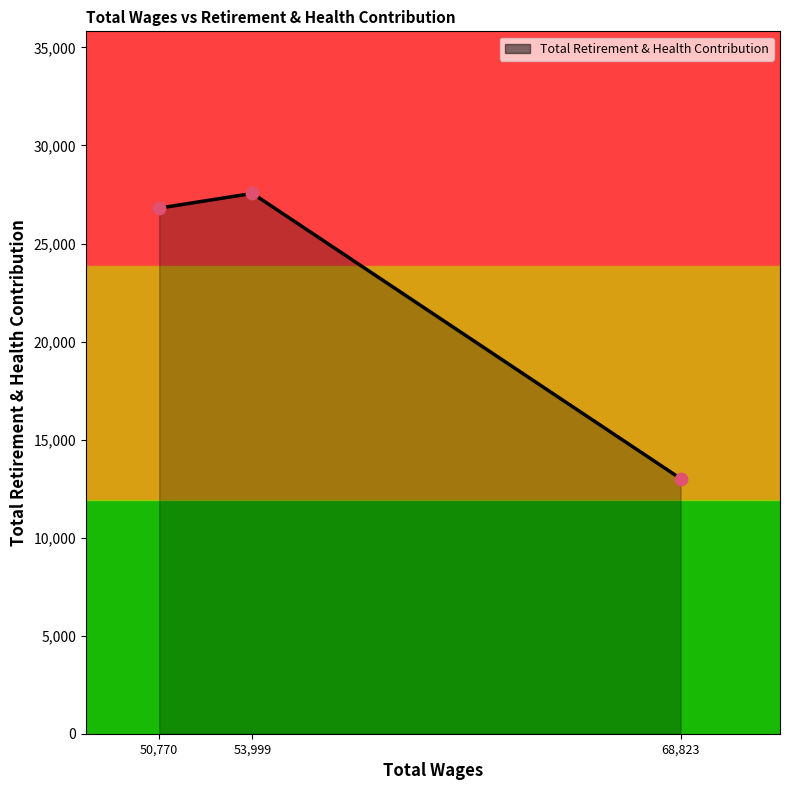

Approximately how many times larger is the value at 53,999 compared to 68,823?

2.1